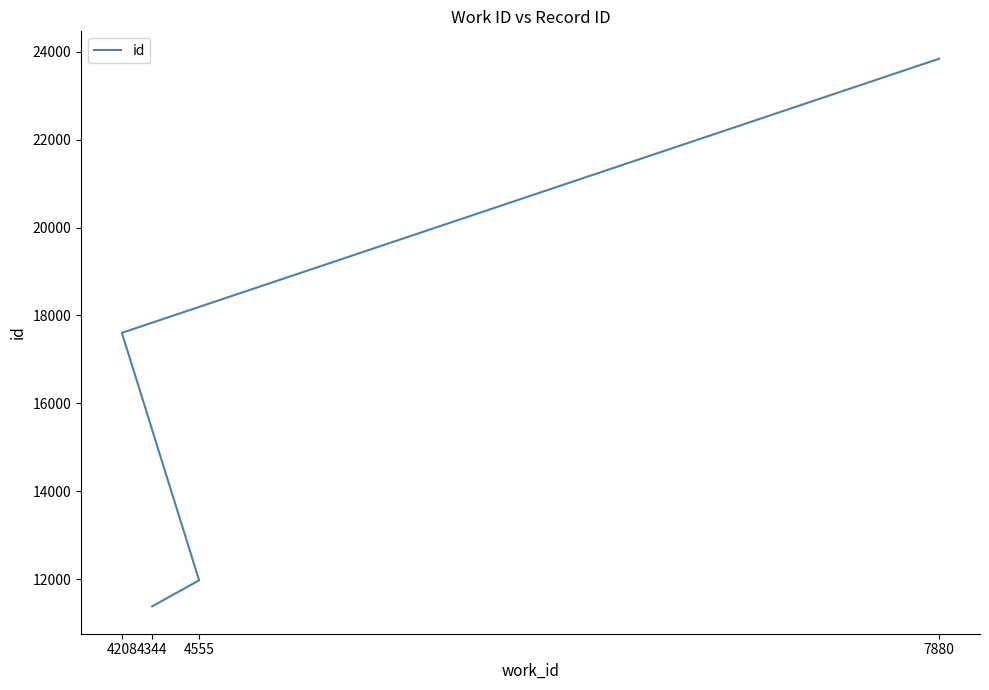

Reading right to left, what are all the values shown in this chart?

7880=23843	4208=17604	4555=11971	4344=11379